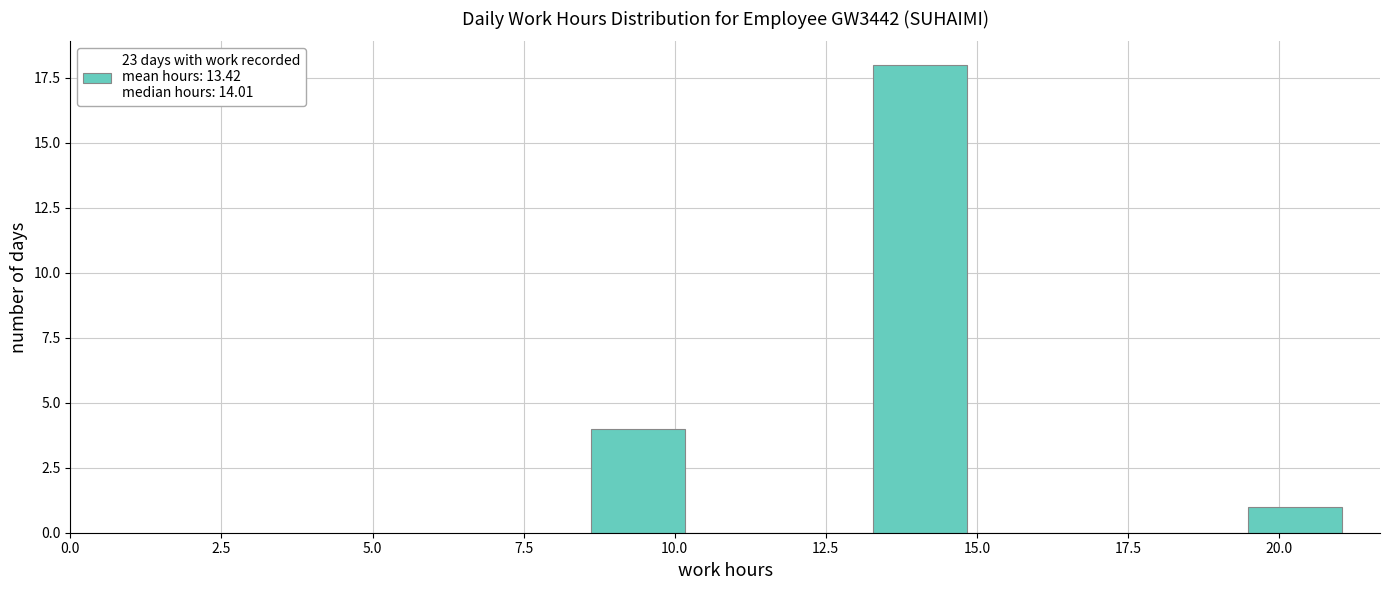

Around what value on the x-axis is the tallest bar? Give the approximate position of its centre, as read against the axis.

14.0